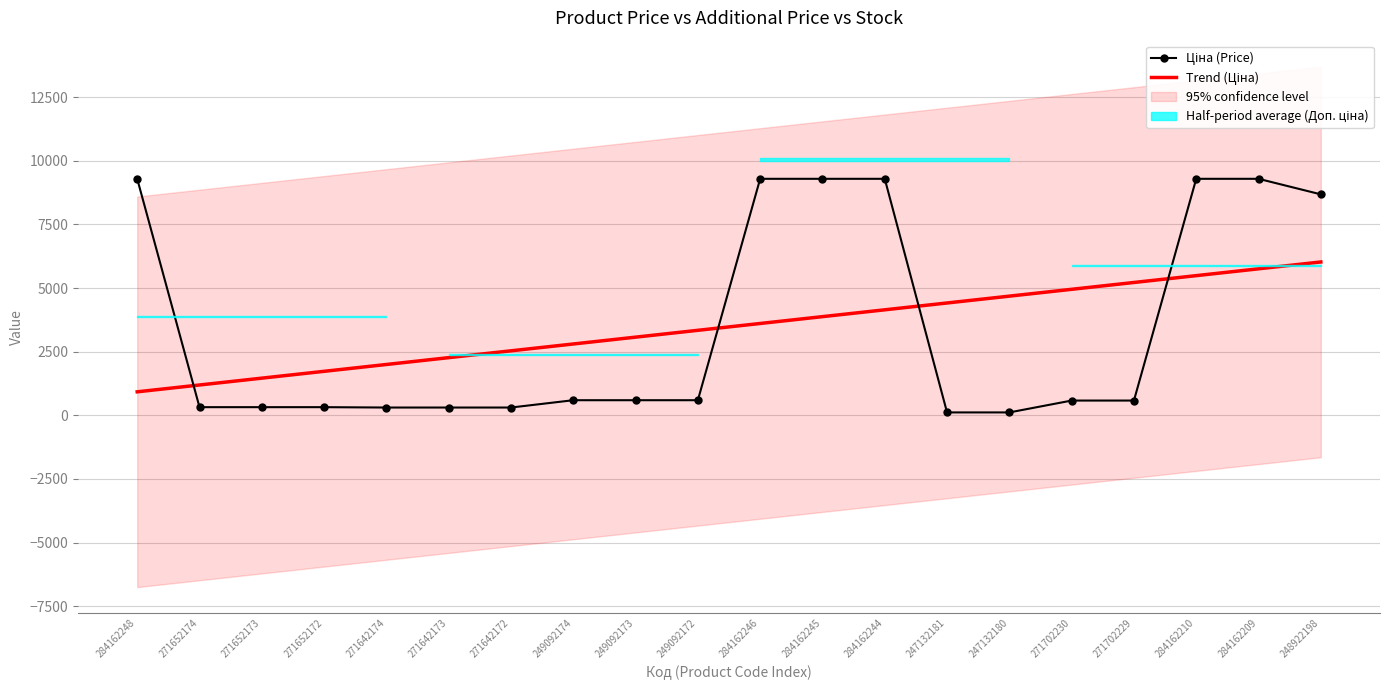

True or false: Ціна has more than 0 points higher than both neighbors.

False